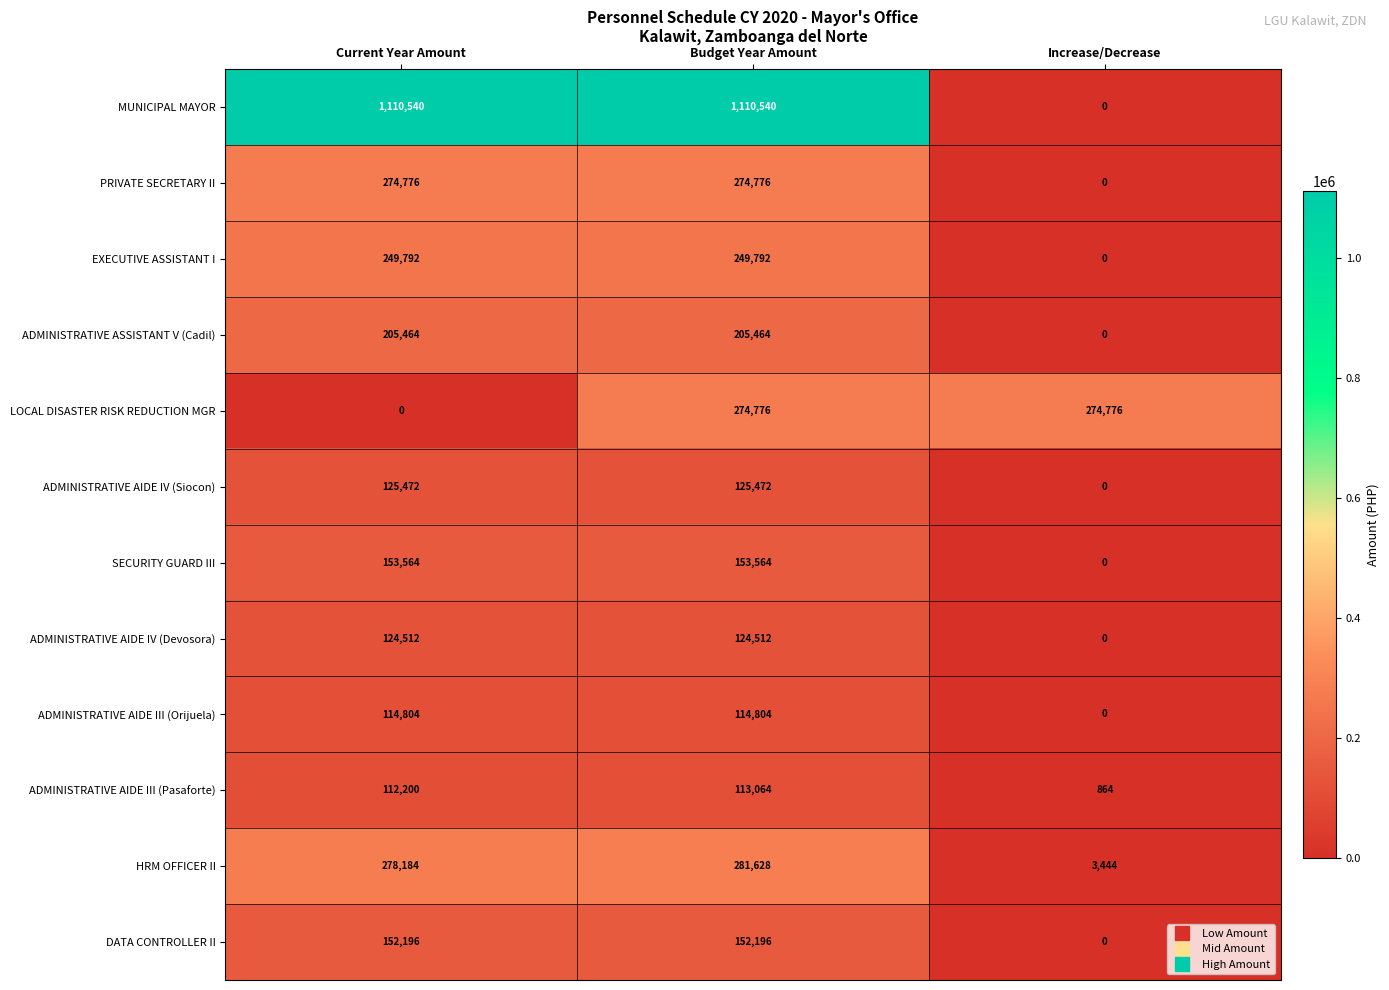

Is it true that ADMINISTRATIVE ASSISTANT V (Cadil) equals 133228 at Budget Year Amount?

False